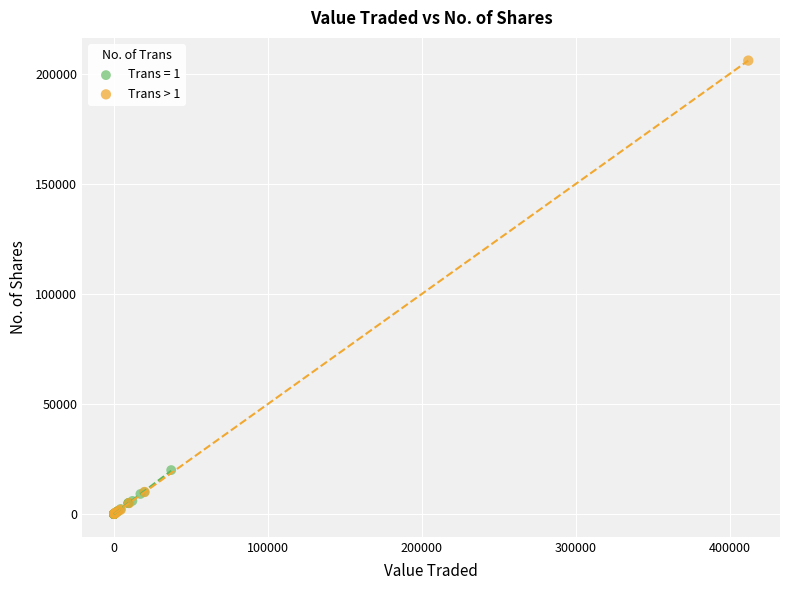

Which series has the largest Y range (max minus min)?

Trans > 1